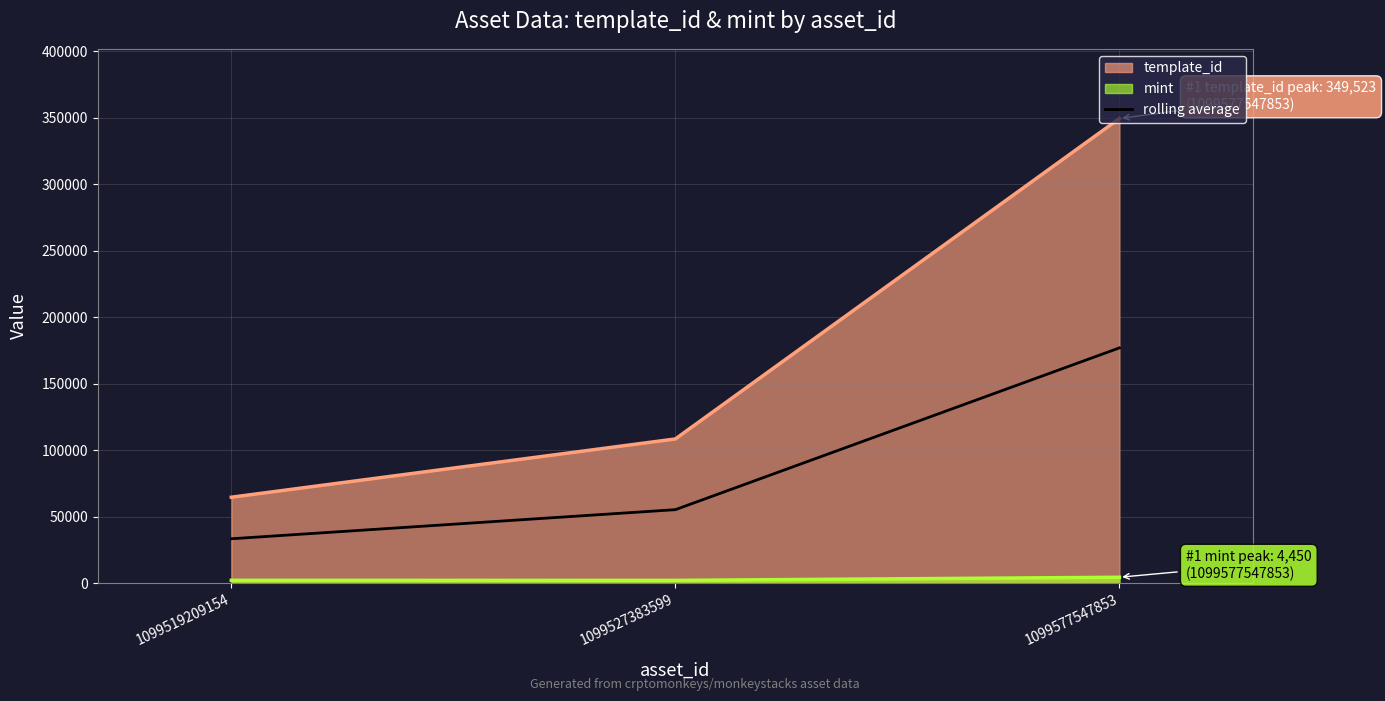

True or false: the data shows 19123.1 at 1099519209154.

False